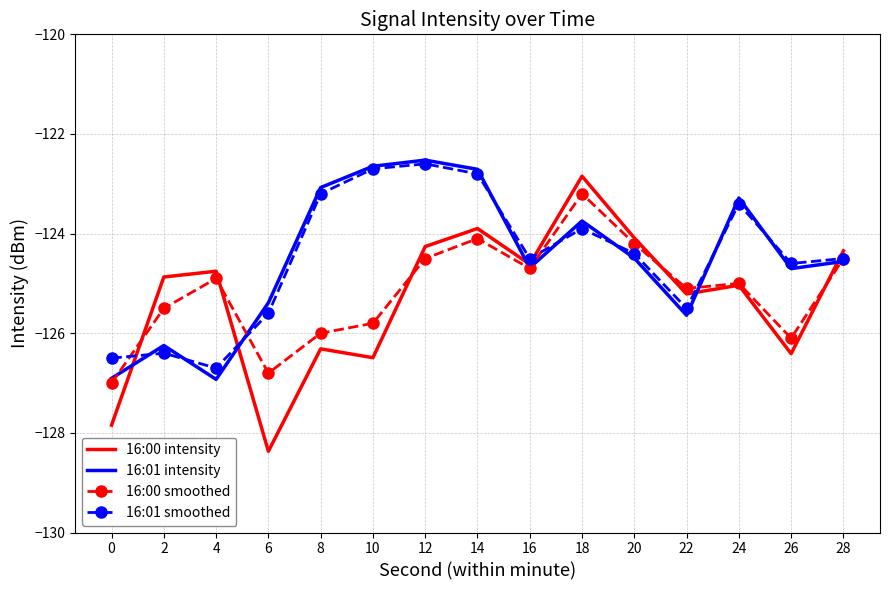

What is the greatest value displayed?

-122.5